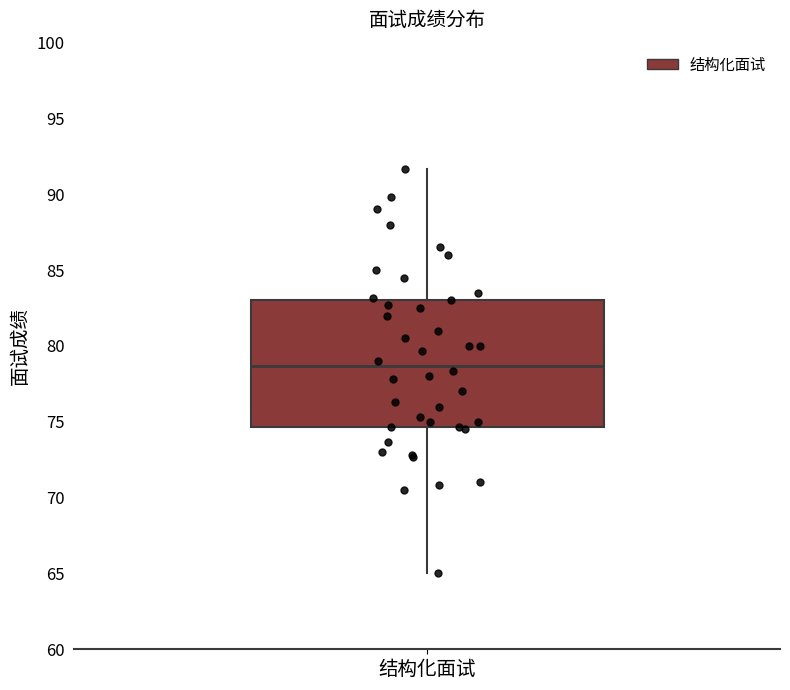

Where is the upper edge of the box for 结构化面试 on the y-axis? The values are not printed on the chart, so give them approximately, as read against the axis.

83.0